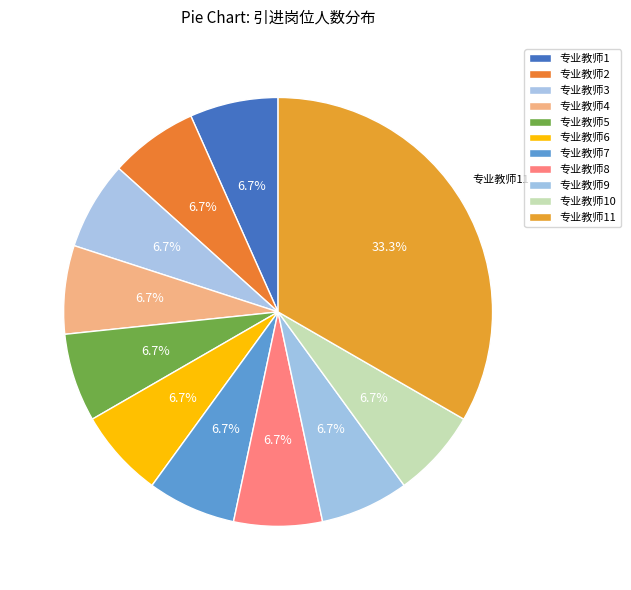

Count the number of slices in the pie.

11